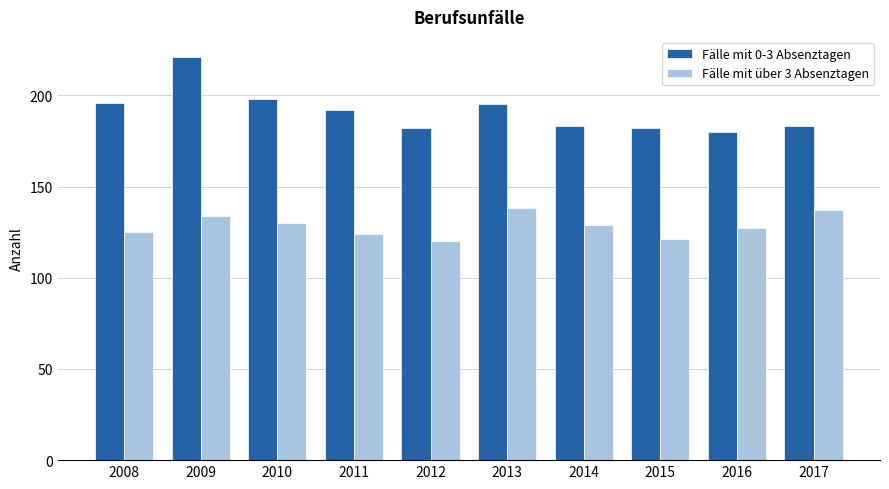

What is the minimum value for Fälle mit 0-3 Absenztagen?

180